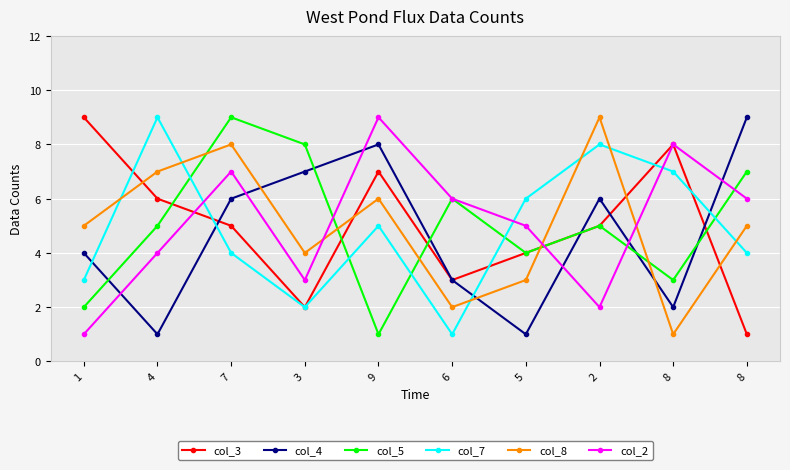

Is this an area chart (filled region under the line)?

No